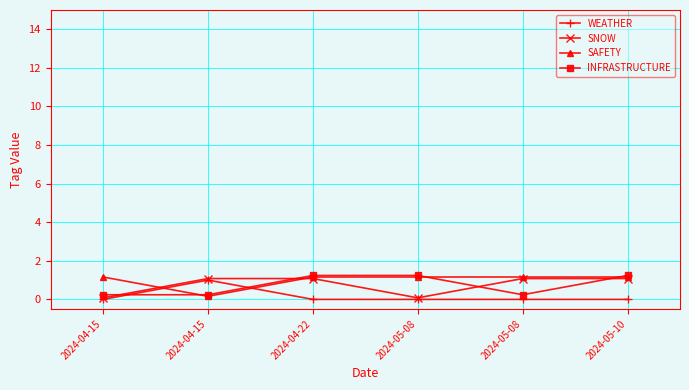

At which label does SNOW first exceed 1?

2024-04-15